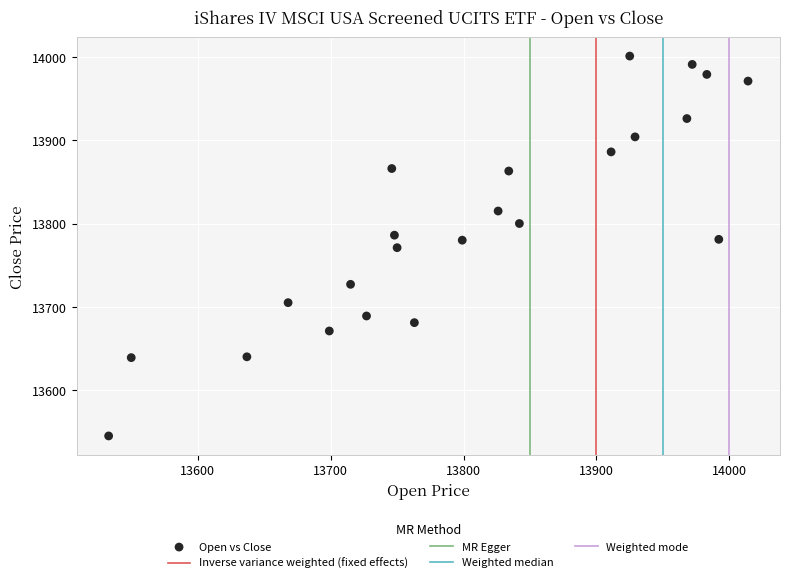

What is the range of Y values (max minus min)?

456